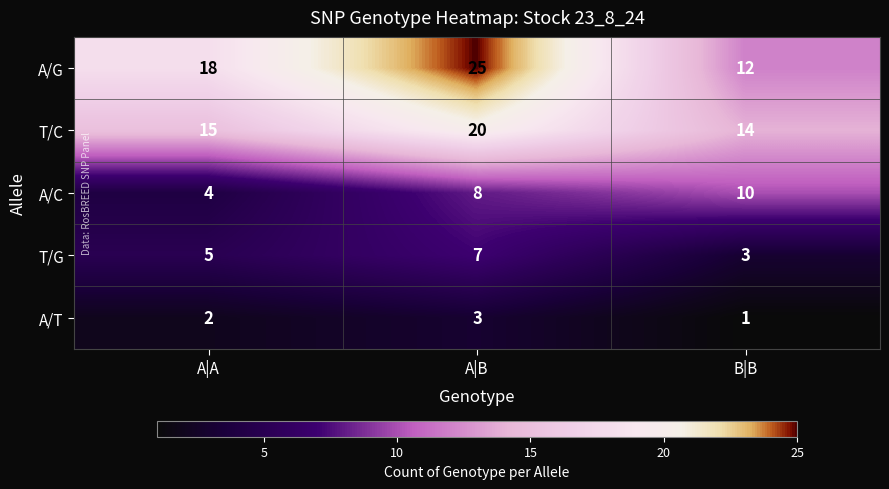

At which category does the chart reach its peak across all series?

A|B